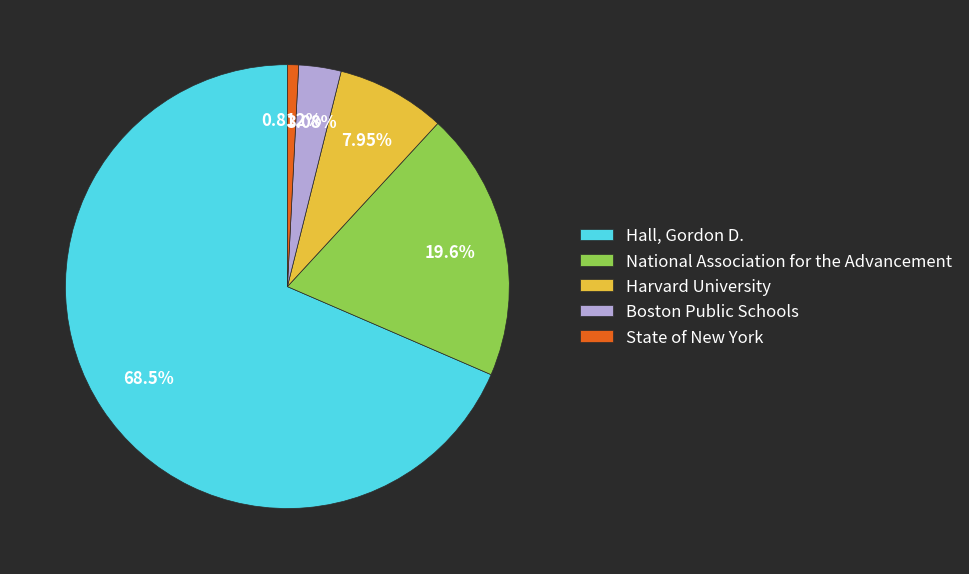

Approximately how many times larger is the value at Boston Public Schools compared to National Association for the Advancement?

0.2